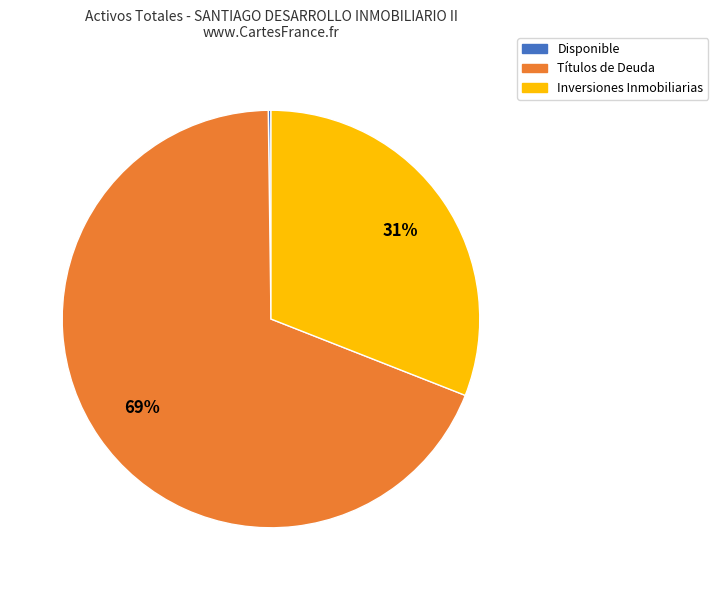

Is there any slice that represents more than half of the pie?

Yes